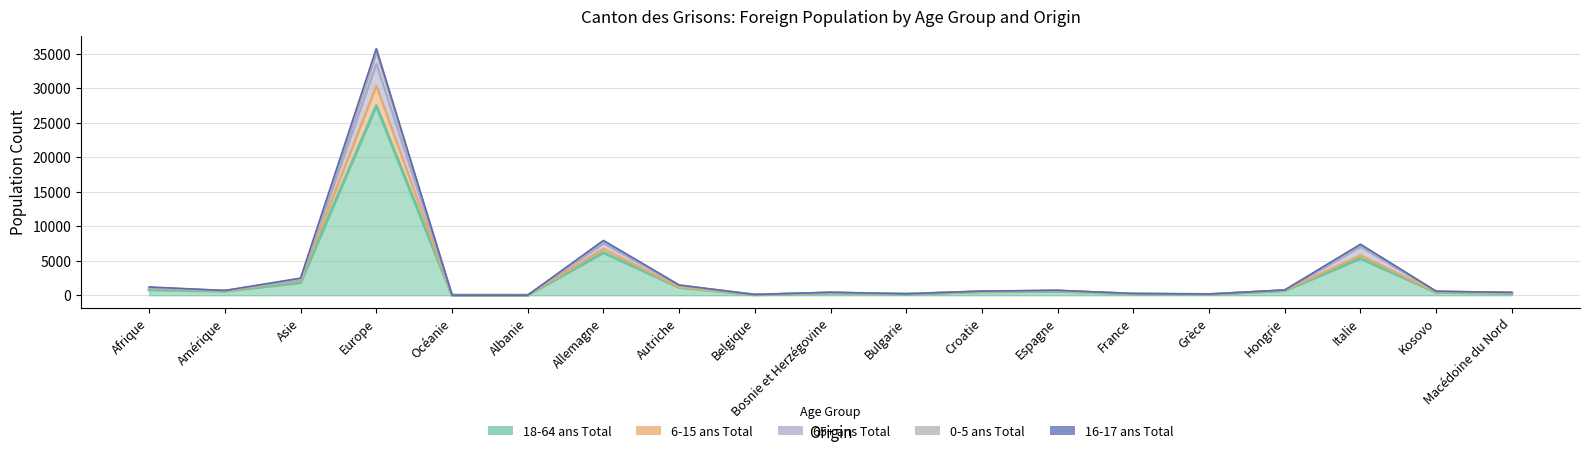

At which label does 0-5 ans Total reach its peak?

Europe